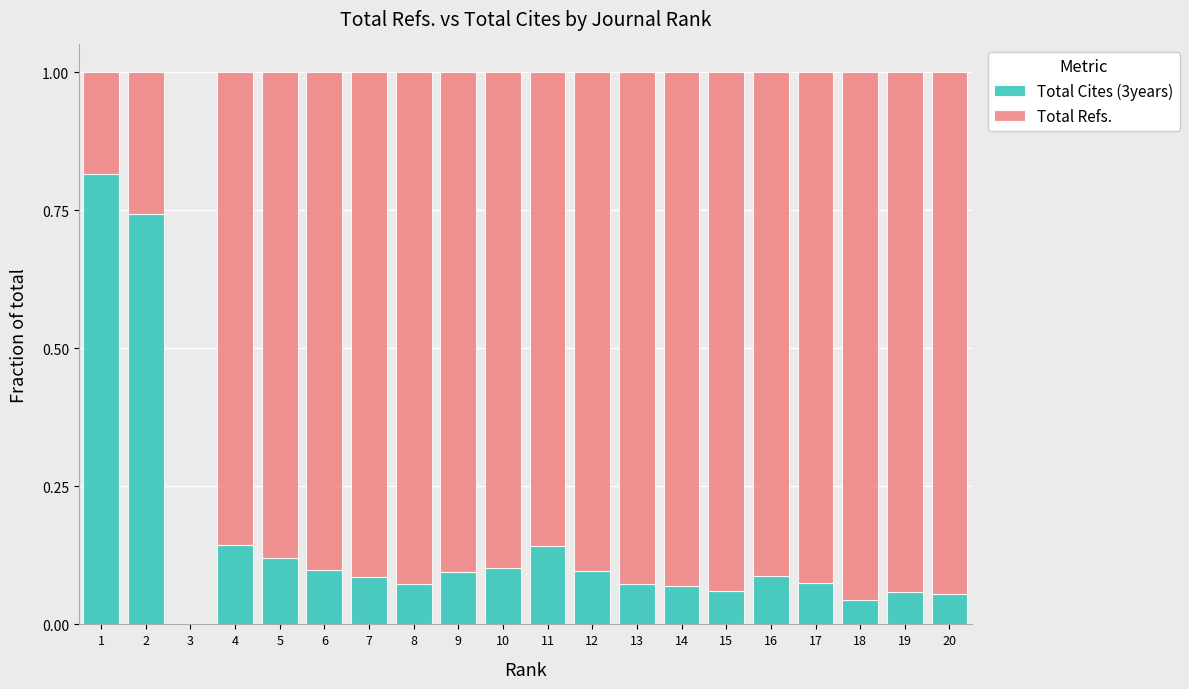

The value of Total Cites (3years) at 1 is 0.3. True or false?

False